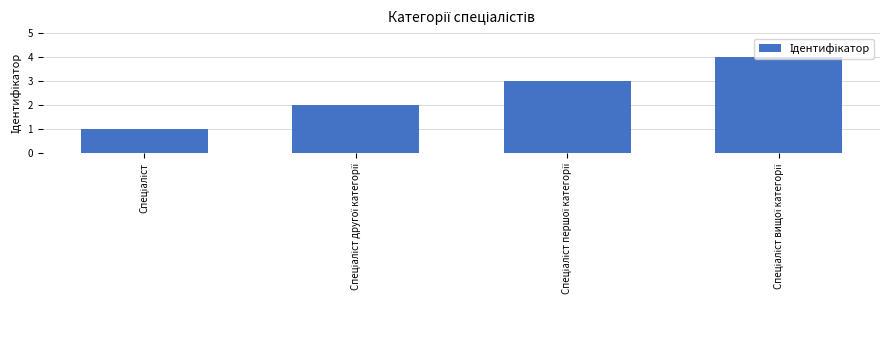

What is the value of the 2nd bar from the left?

2